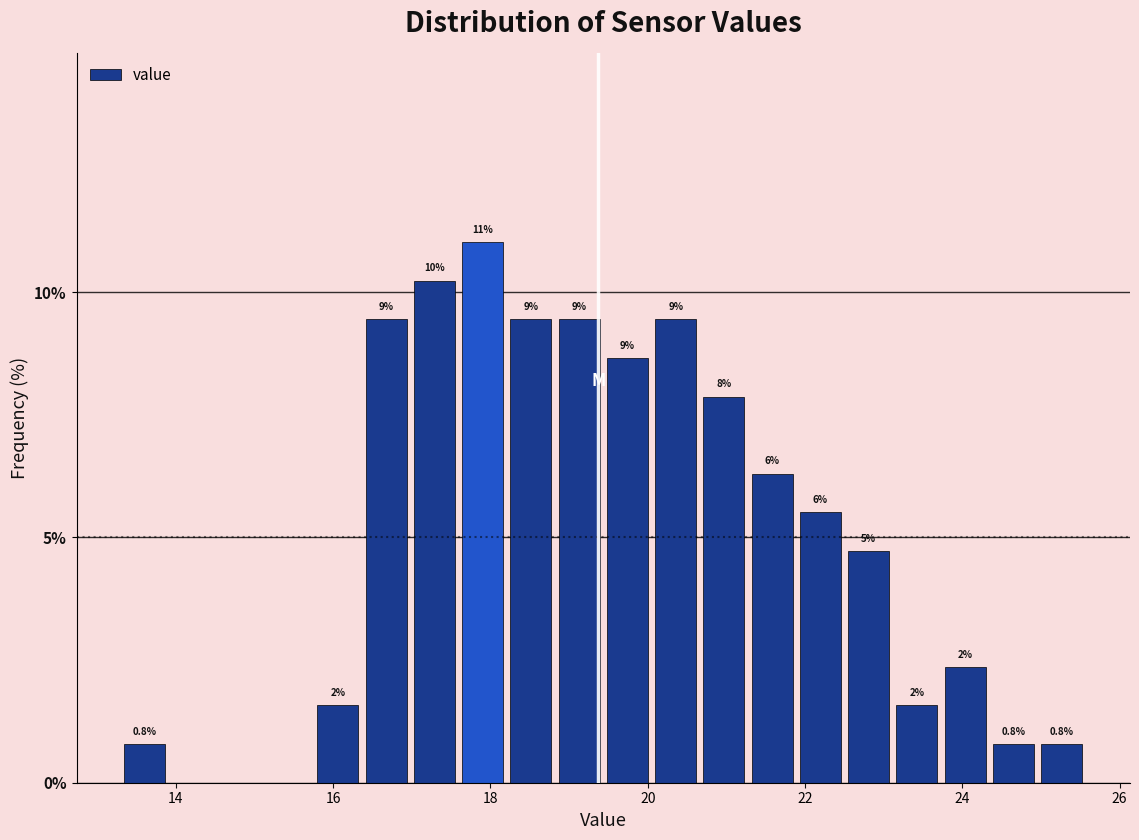

Read against the x-axis, roughly where is the centre of the tallest bar?

18.0